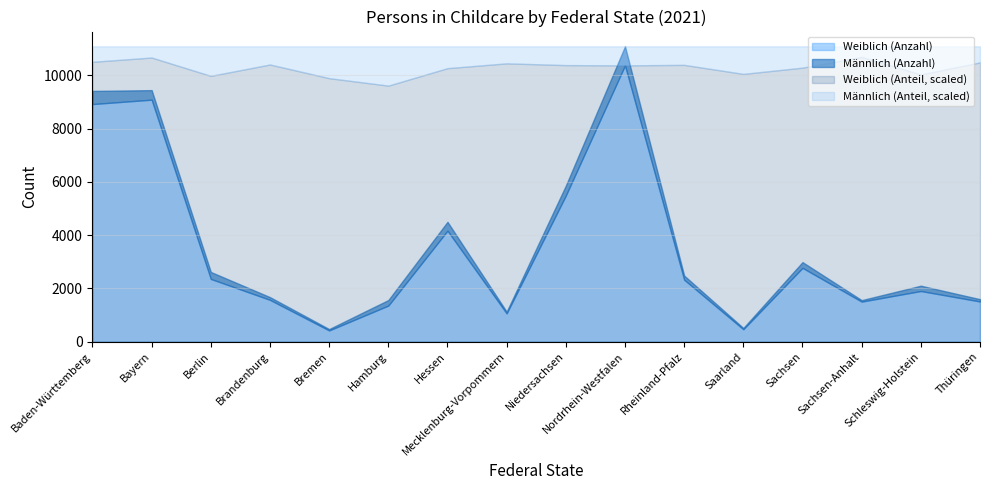

At how many categories does at least one series exceed 7719?

3